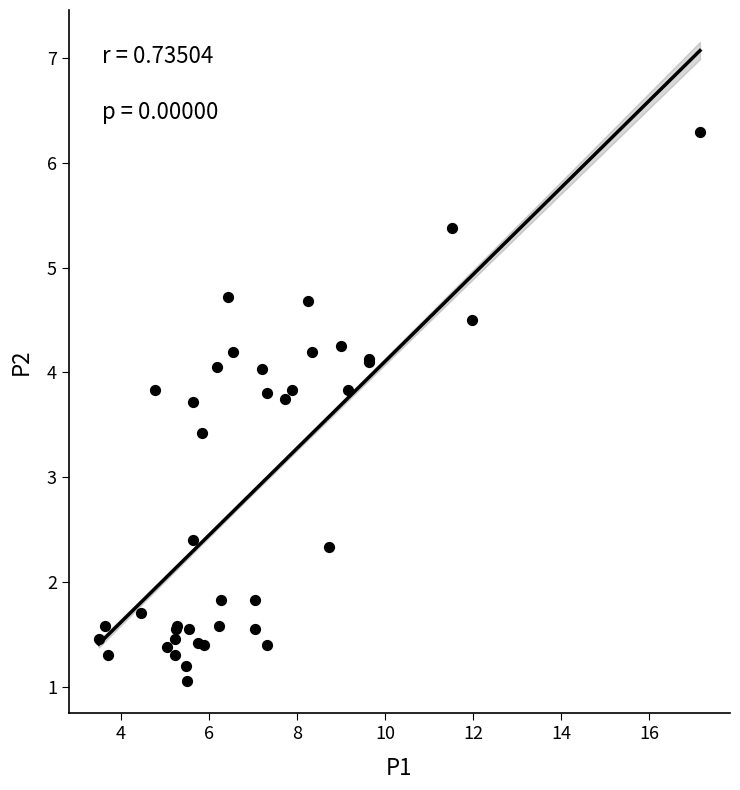

What Y value in the scatter plot is closest to 3?

3.4